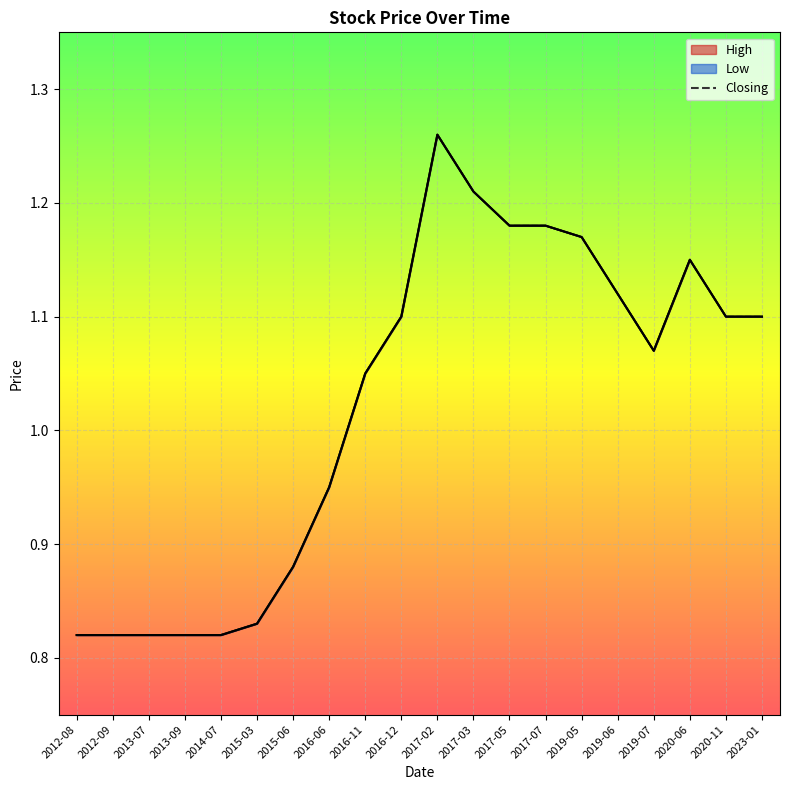

Which category has the highest value across all series?

2017-02